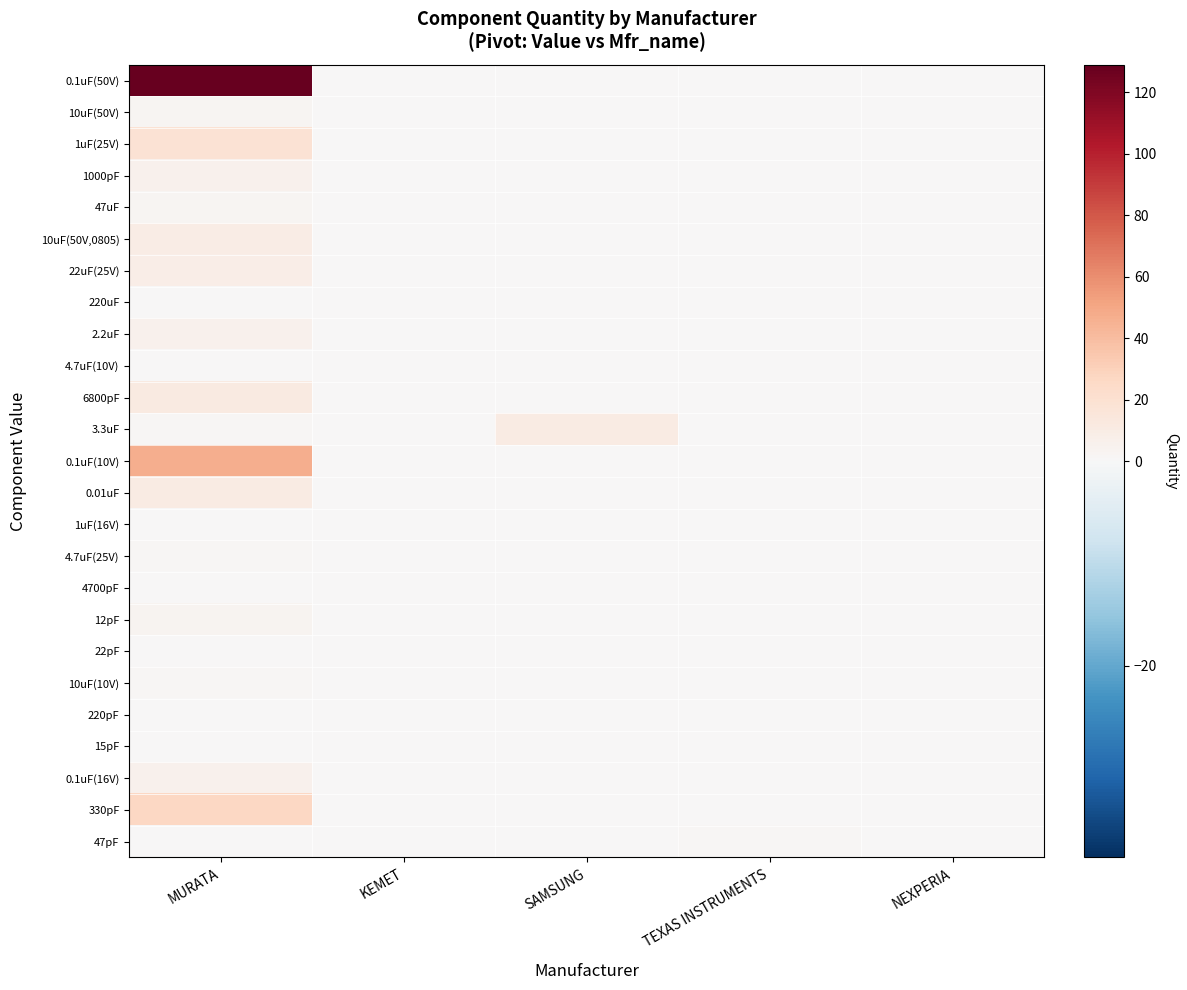

What is the spread (max minus min) of values at SAMSUNG?

11